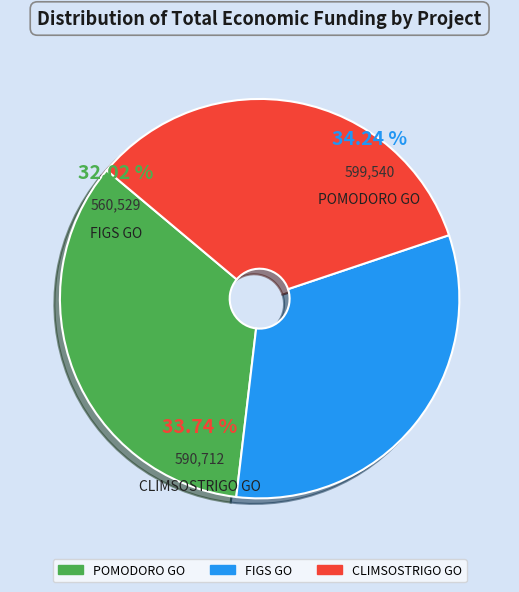

Rank the categories by value from lowest to highest.

FIGS Operational Group, CLIMSOSTRIGO Operational Group, POMODORO Operational Group